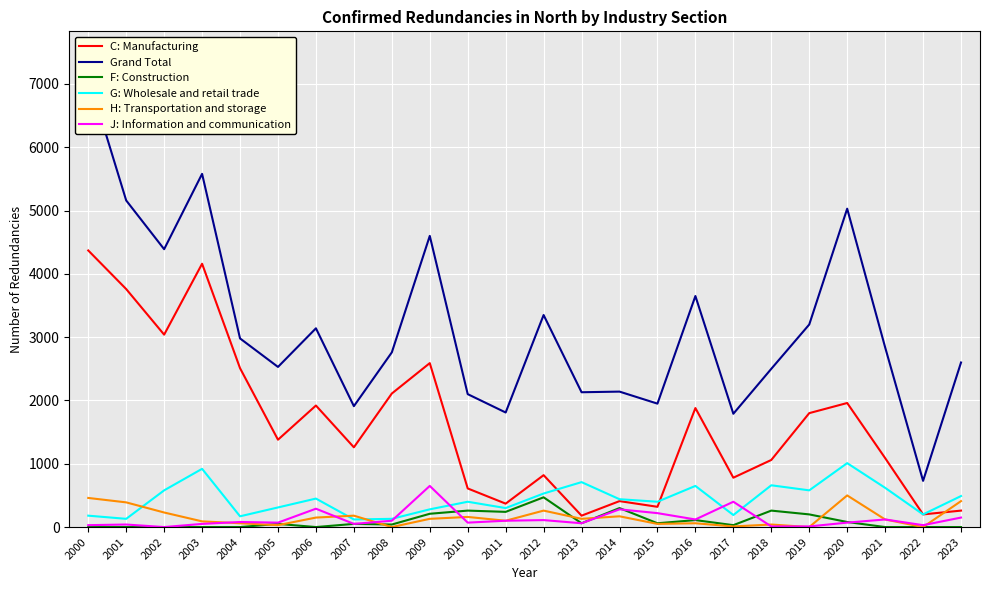

Where do F: Construction and H: Transportation and storage first cross each other?

2004 and 2005